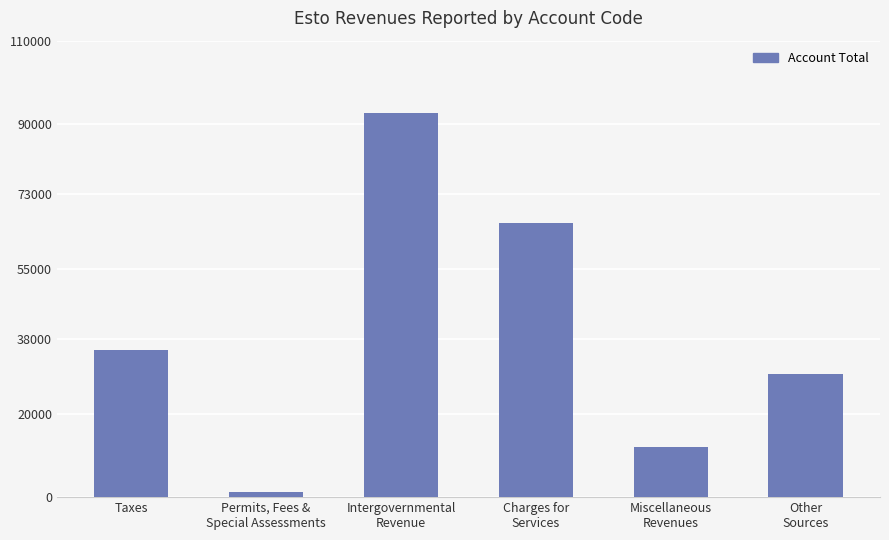

Reading left to right, transcribe all the data shown in this chart.

Taxes=35461	Permits, Fees &
Special Assessments=1308	Intergovernmental
Revenue=92565	Charges for
Services=66089	Miscellaneous
Revenues=12191	Other
Sources=29598